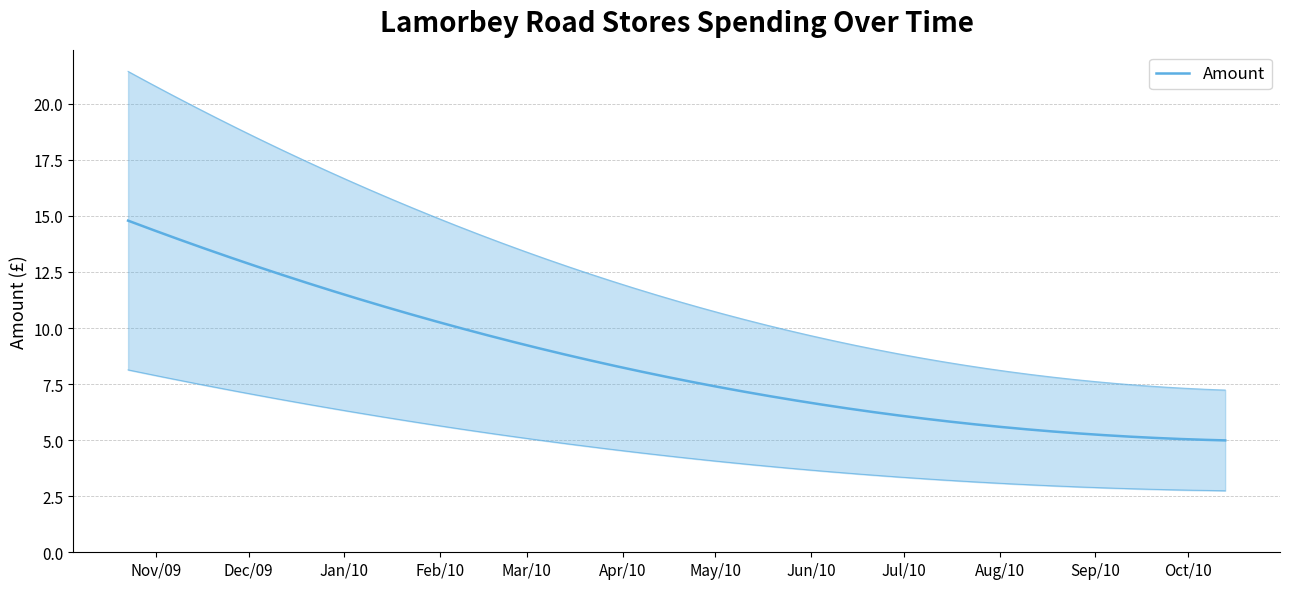

Is it true that the value at 2010-10-13 is 1.3?

False